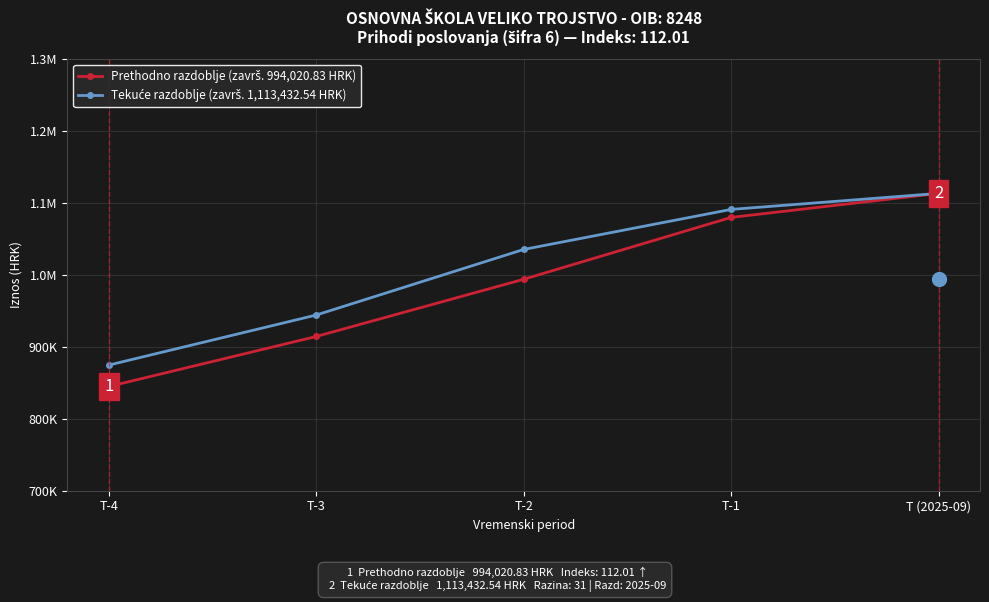

What is the smallest value displayed?

844917.7